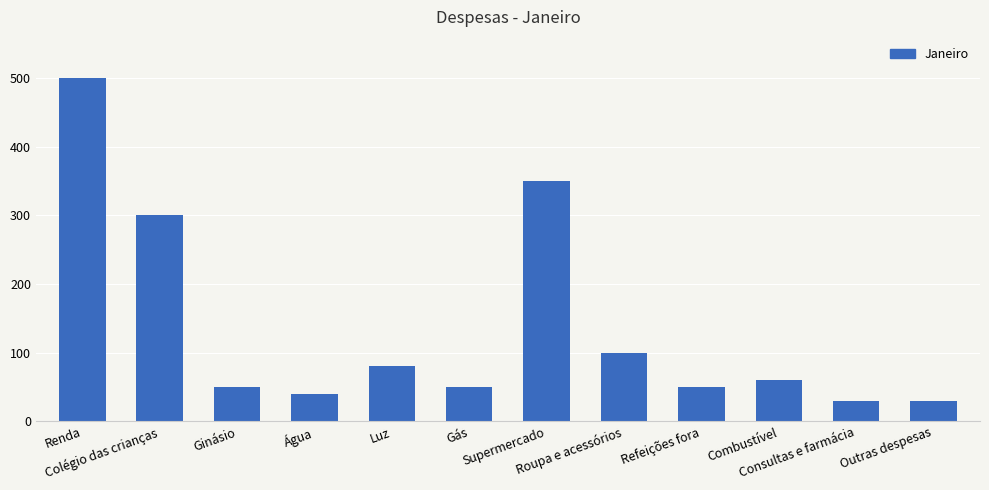

Does the chart contain stacked bars?

No